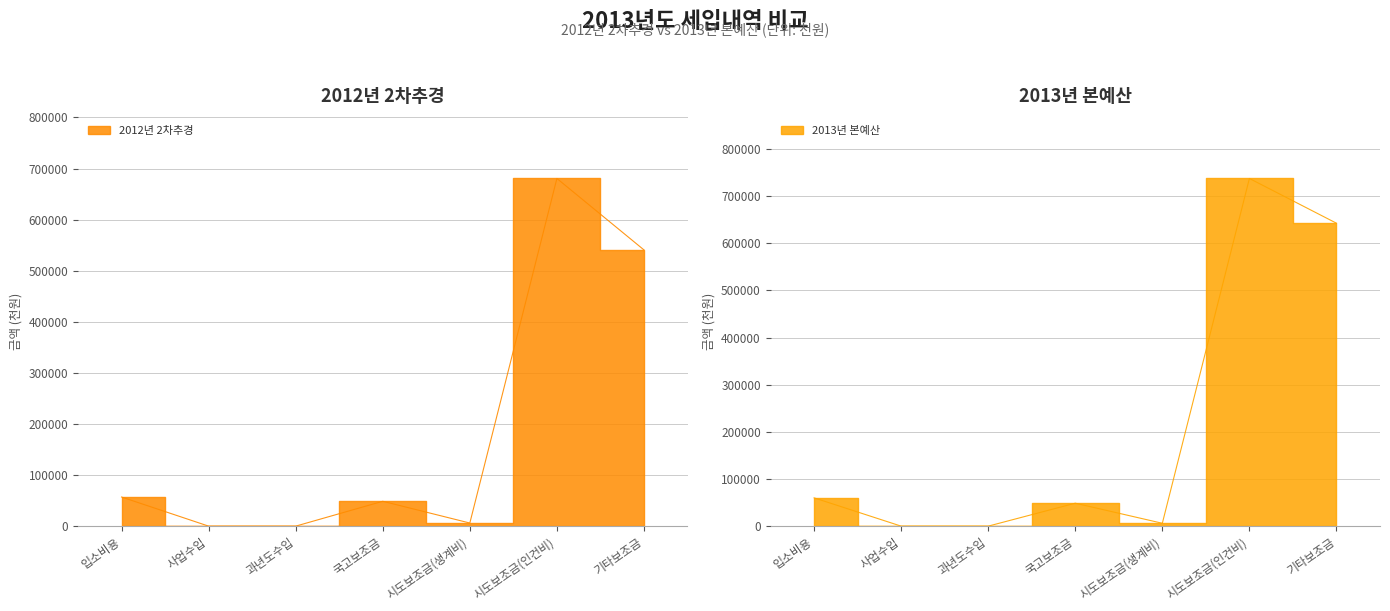

What is the sum of the 2012년 2차추경 values at 입소비용 and 기타보조금?

597723